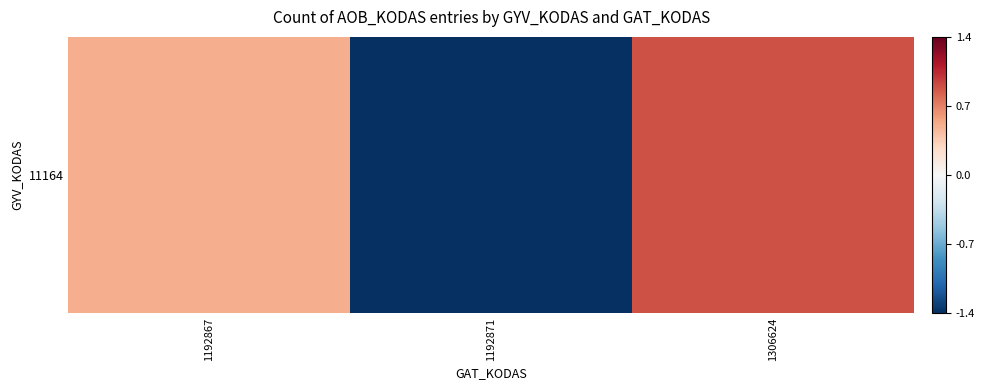

What is the change in value from 1192867 to 1192871?

-1.9